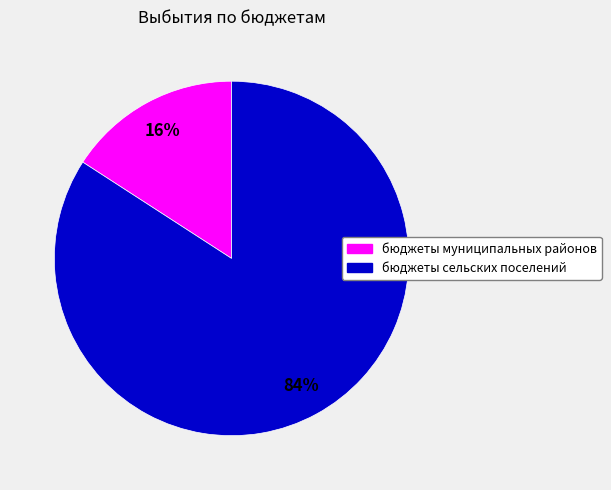

What percentage is the бюджеты сельских поселений slice, to the nearest percent?

84%